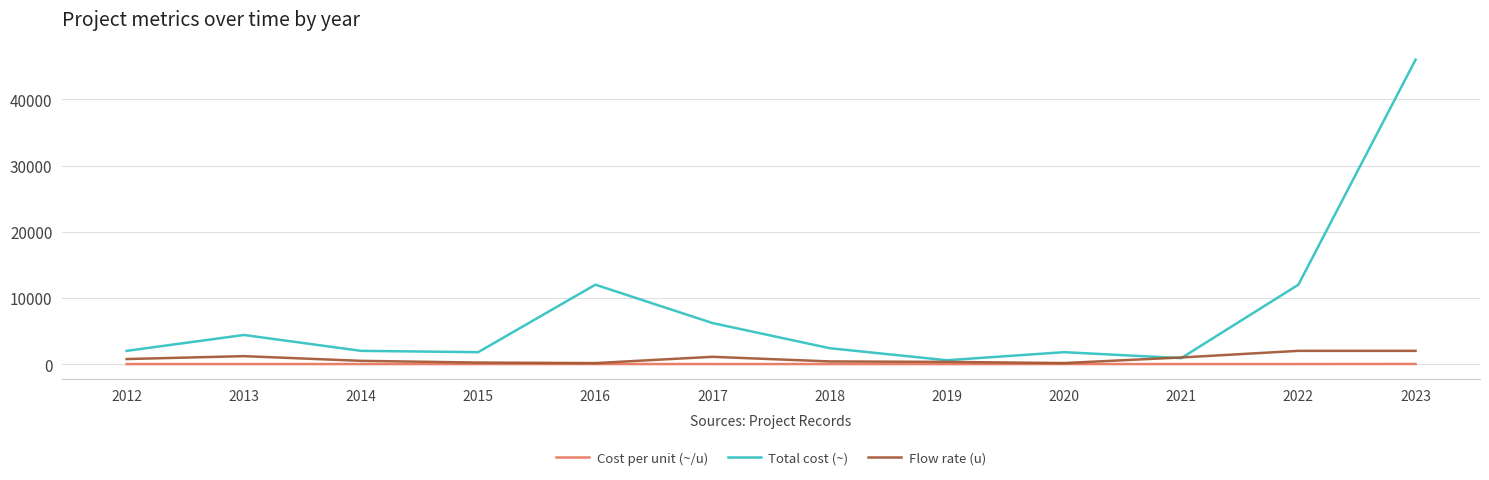

True or false: Total cost (~) has a value of 1800.0 at 2015.

True